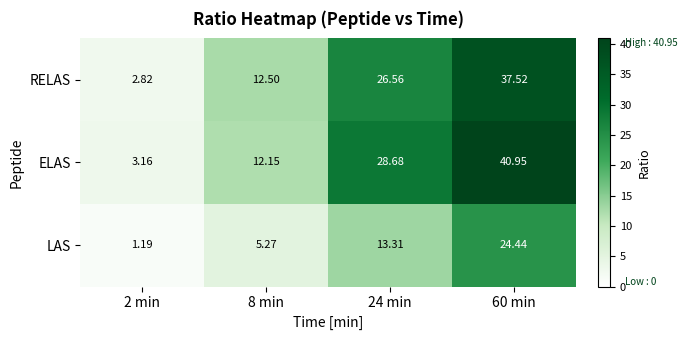

What is the total value across all series at 8 min?

29.9